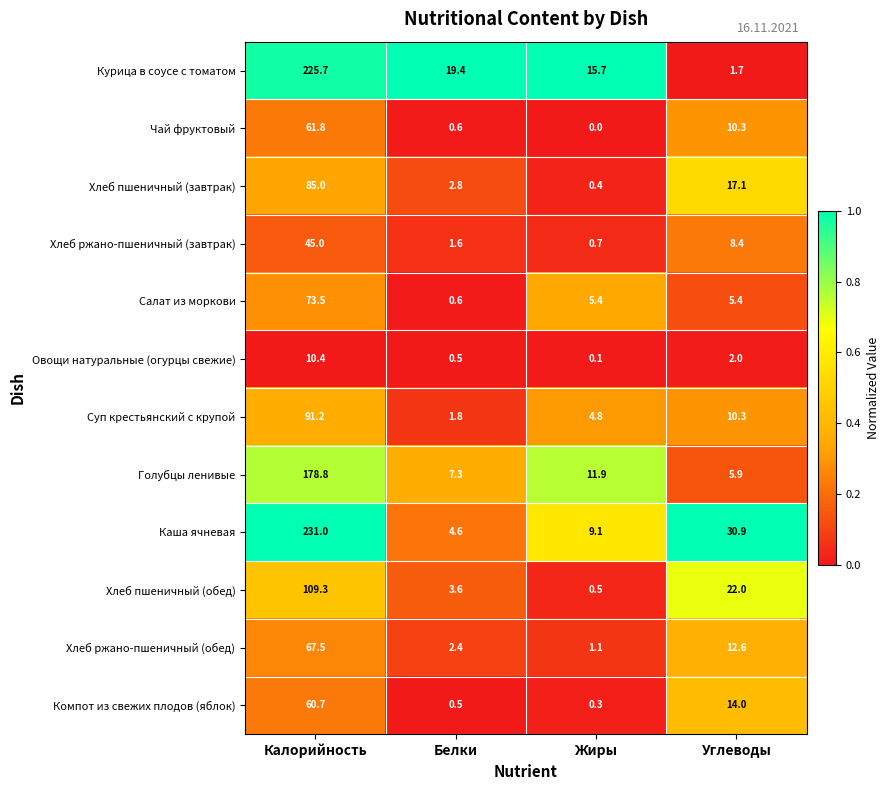

Which label corresponds to the largest value in the chart?

Калорийность